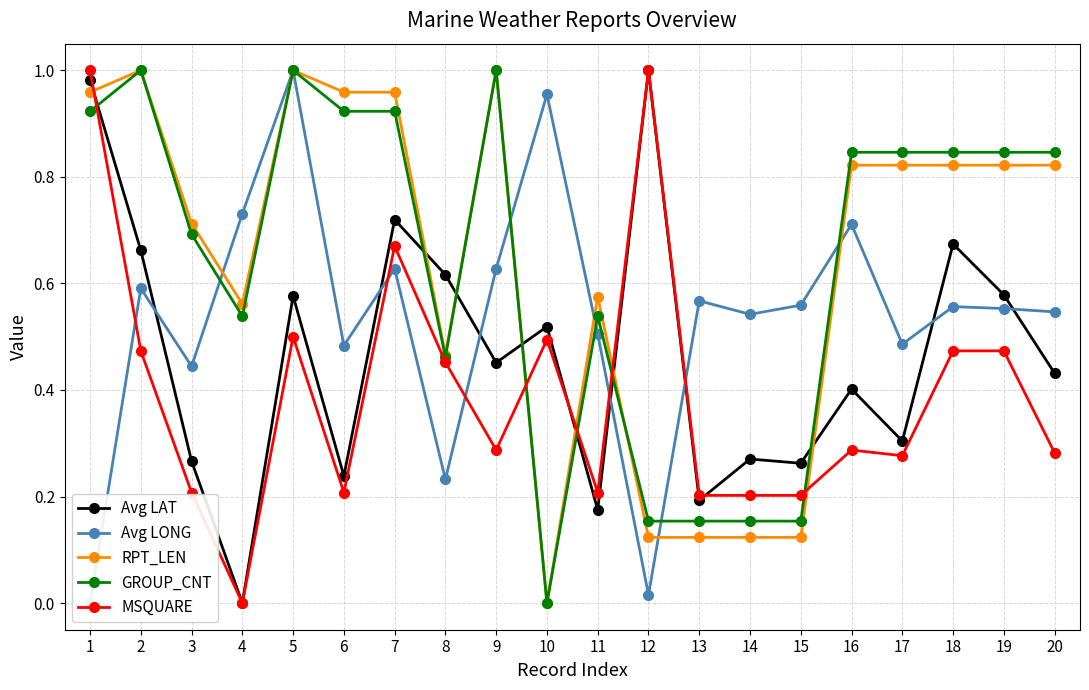

At which label is MSQUARE closest to 0?

4